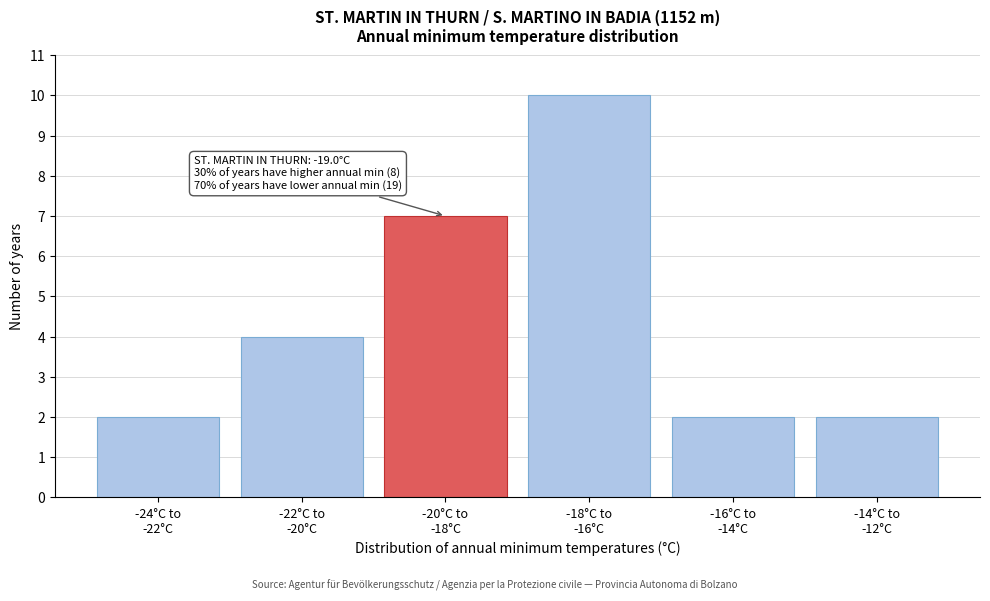

Reading left to right, extract all data points from this chart.

2	4	7	10	2	2